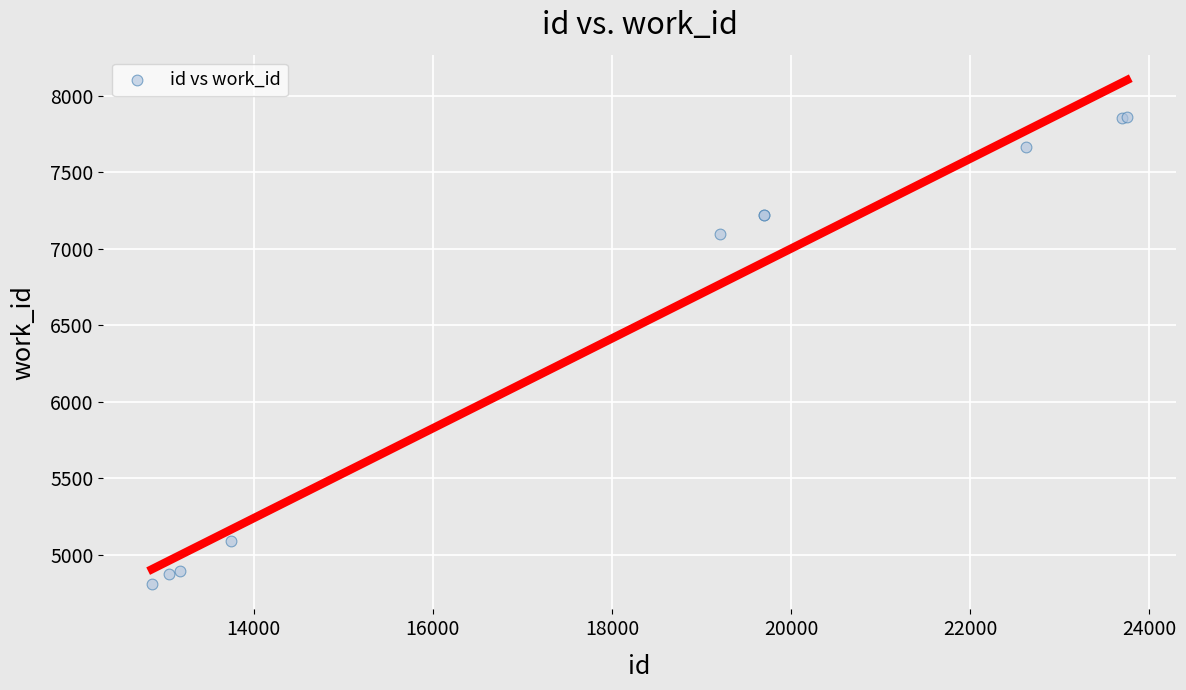

What Y value in the scatter plot is closest to 6334?

7099